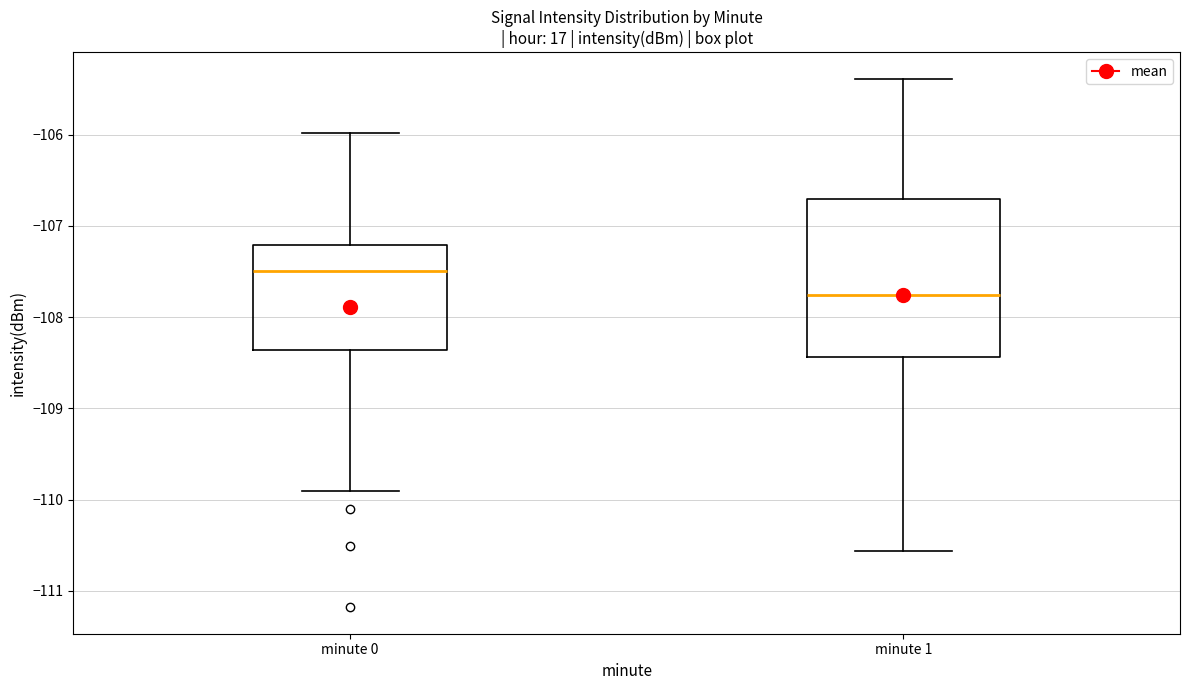

Reading left to right, transcribe this box plot: for each box, give where its median line is, the range the box spans, and where its two whiskers end, as read against the y-axis. The values are not printed on the chart, so give them approximately, as read against the axis.

minute 0: median -107.5, box -108.4 to -107.2, whiskers -109.9 to -106.0
minute 1: median -107.8, box -108.4 to -106.7, whiskers -110.6 to -105.4